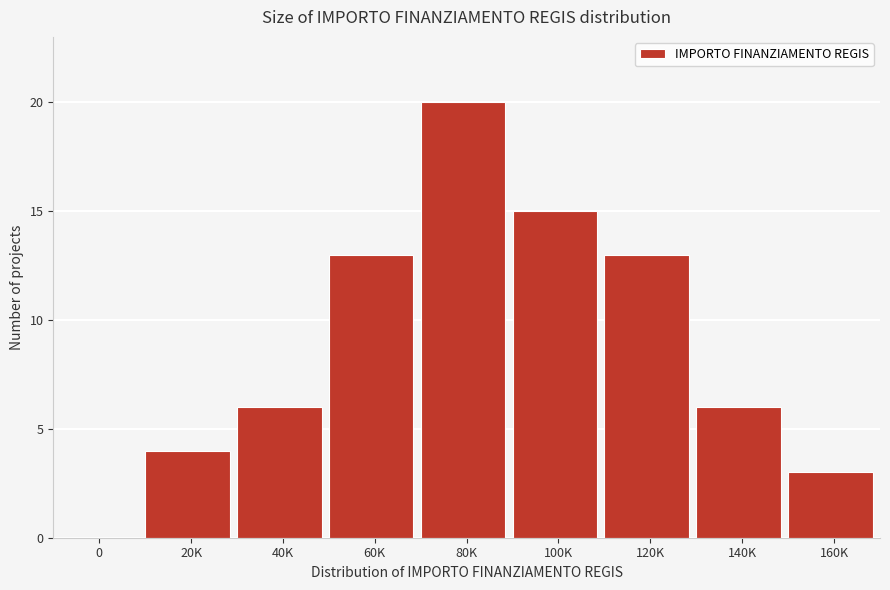

Reading left to right, transcribe all the data shown in this chart.

0=0	20K=4	40K=6	60K=13	80K=20	100K=15	120K=13	140K=6	160K=3